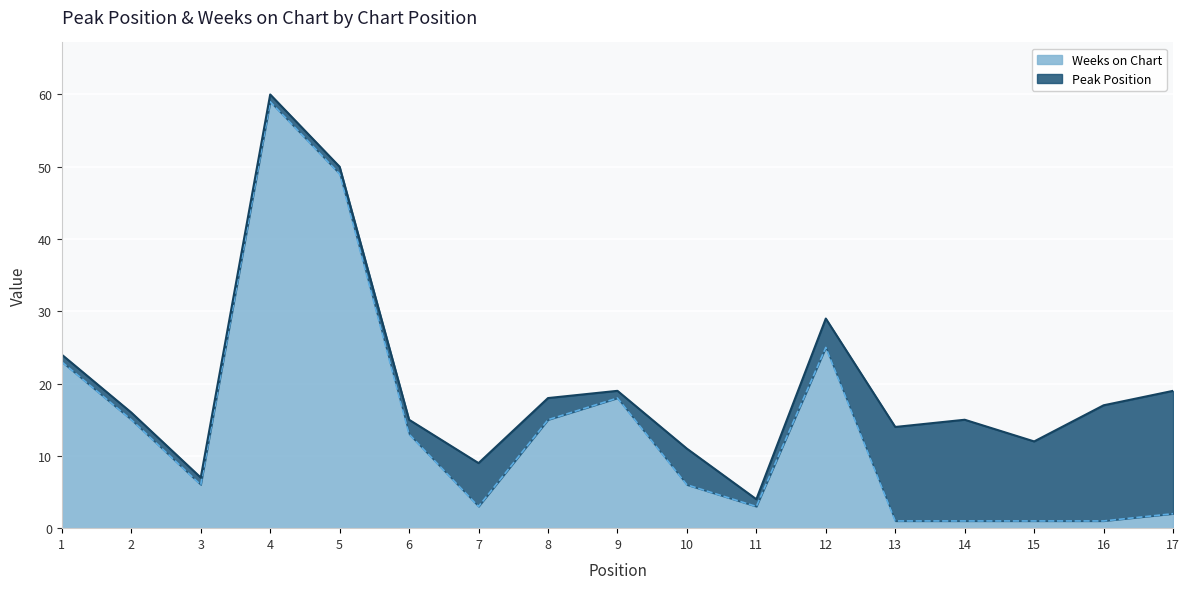

Where is the data nearest to the value 30?

12